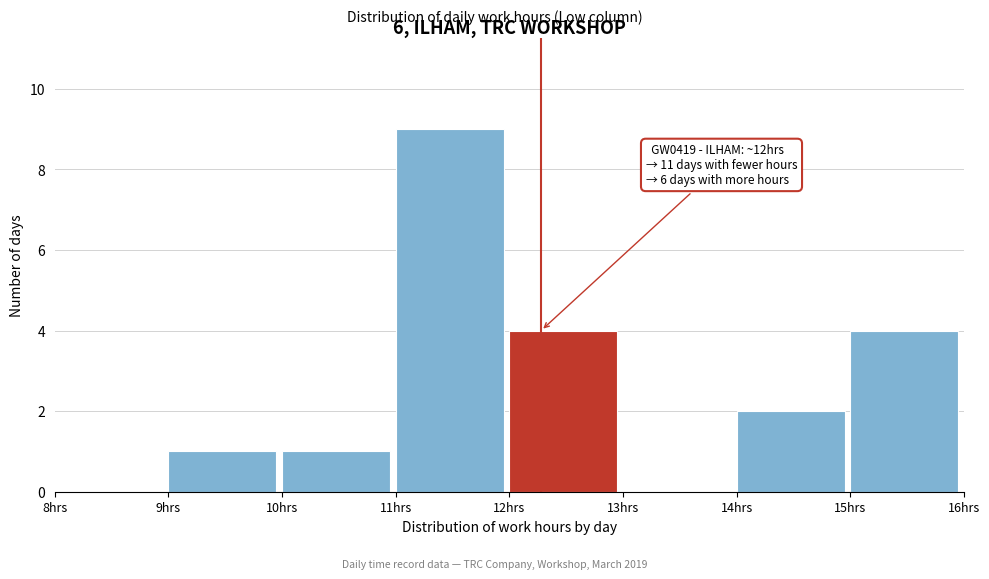

Which range on the x-axis has the tallest bar?

11 to 12